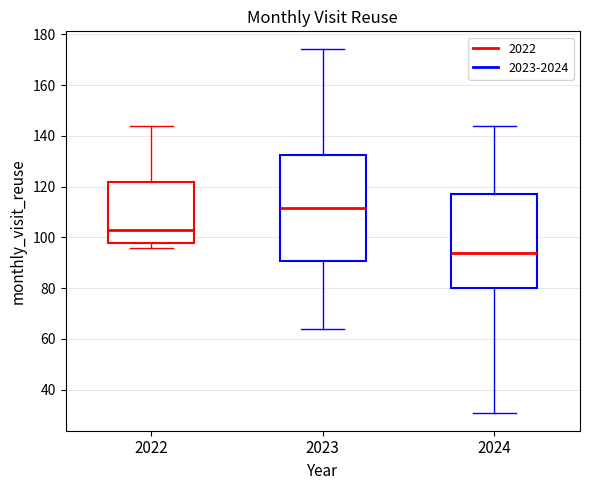

Which box's median line is the lowest?

2024